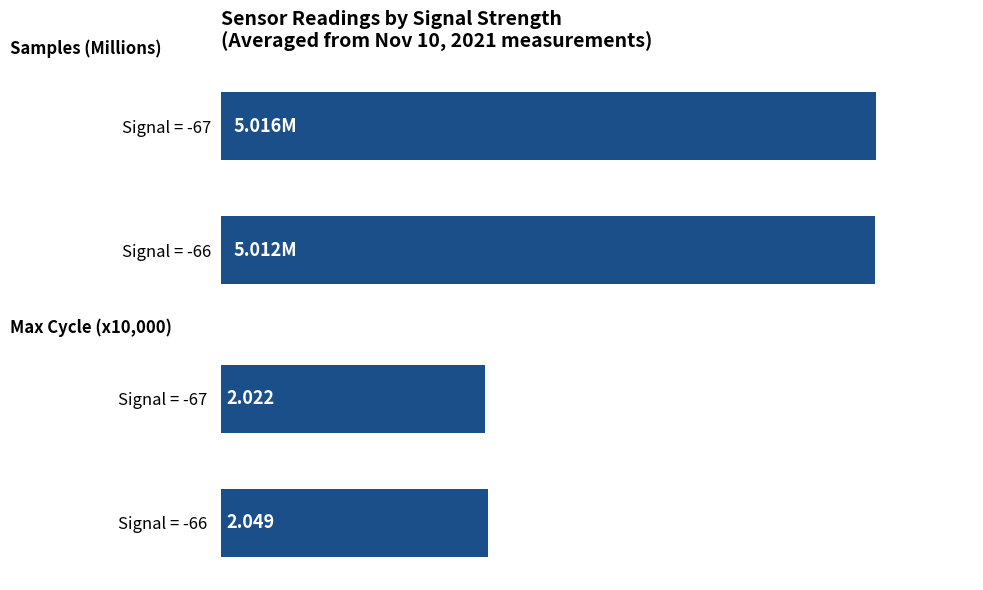

Which label corresponds to the smallest value in the chart?

Signal = -67 